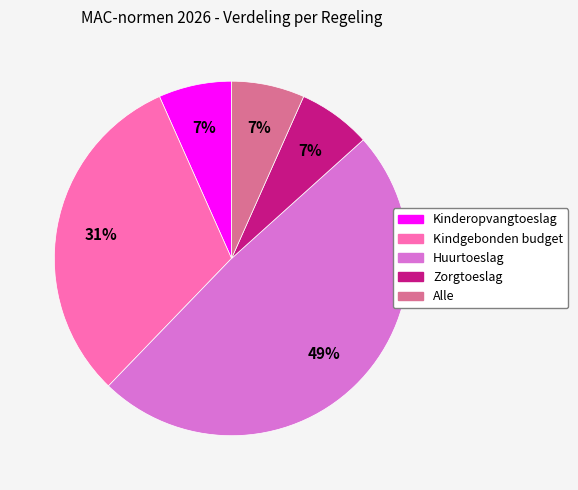

What is the ratio of the value at Alle to the value at Huurtoeslag?

0.1